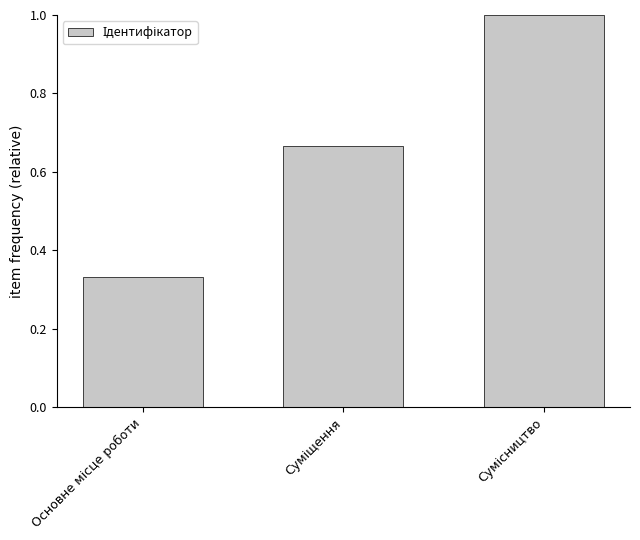

Are the bars grouped side by side (vs. stacked)?

No